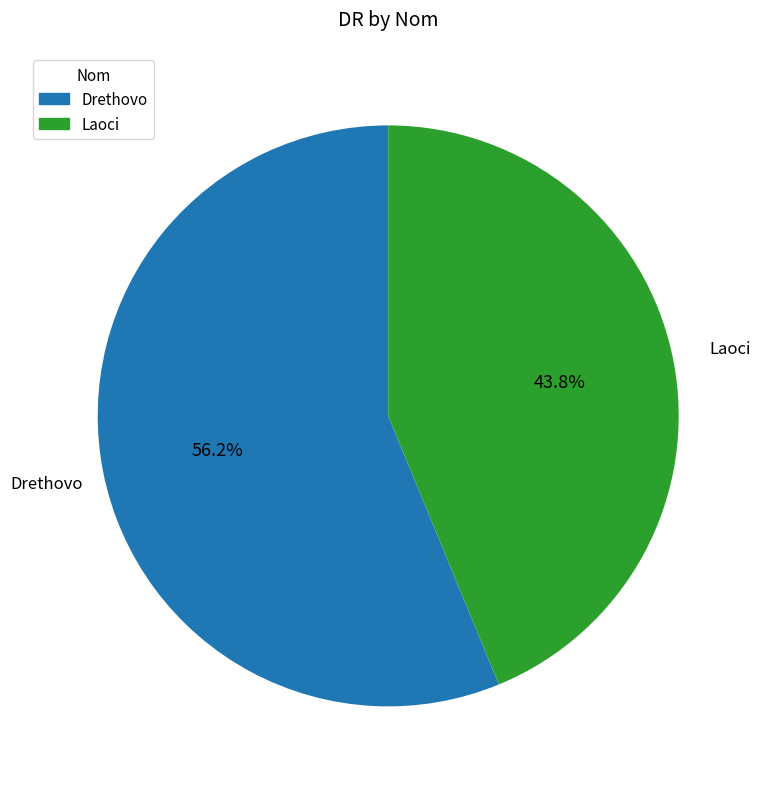

To the nearest percent, what is the average slice percentage?

50%